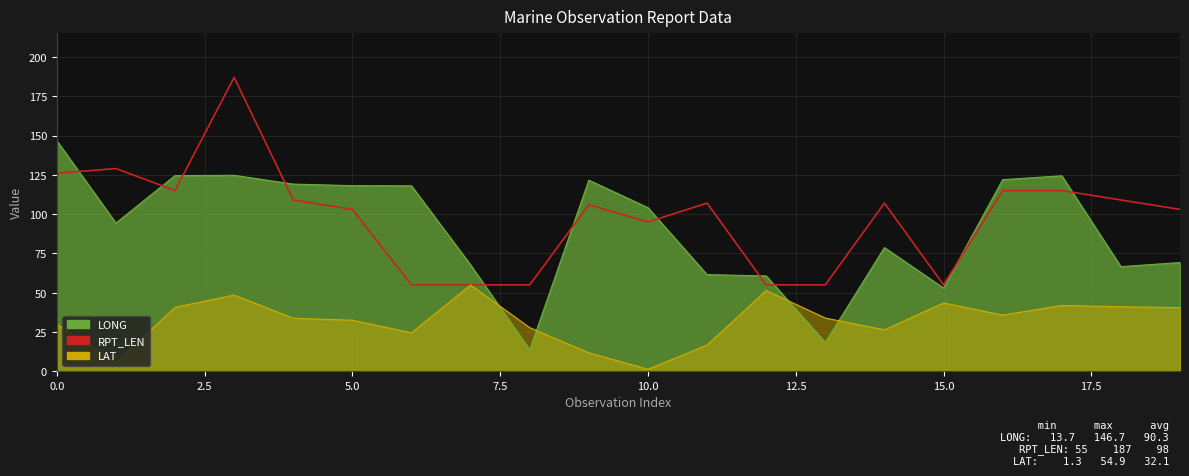

How many lines are shown in the chart?

1